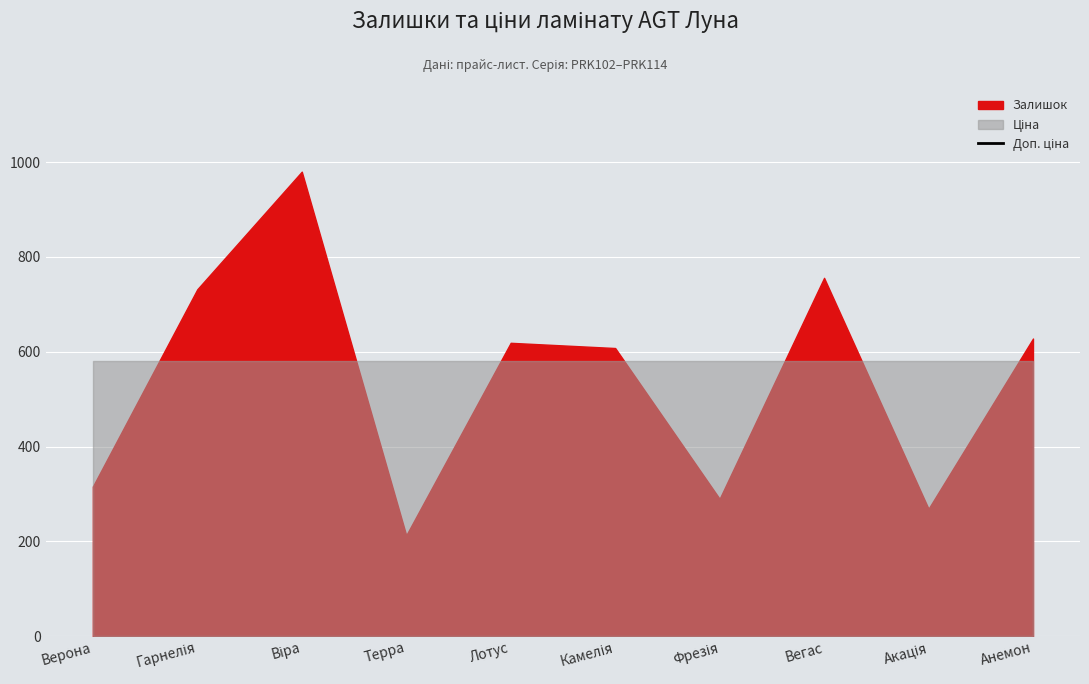

How many categories are shown in the chart?

10